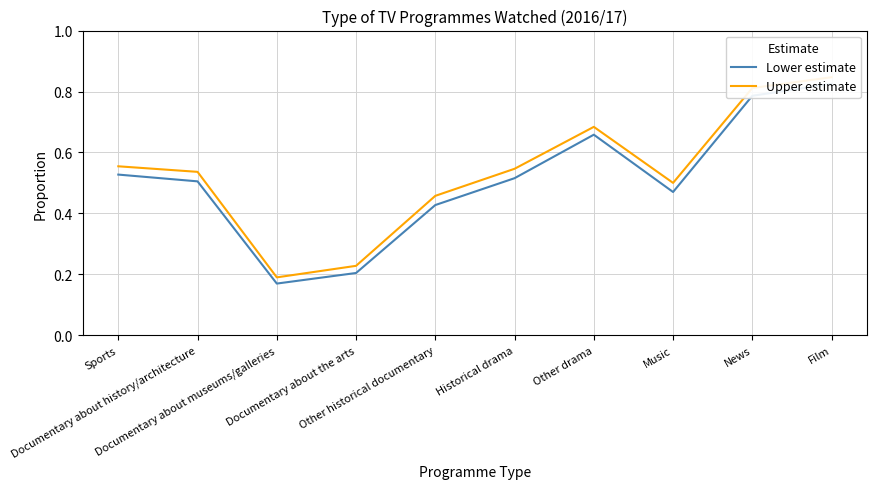

The Lower estimate series shows 0.4 at Other historical documentary. True or false?

True